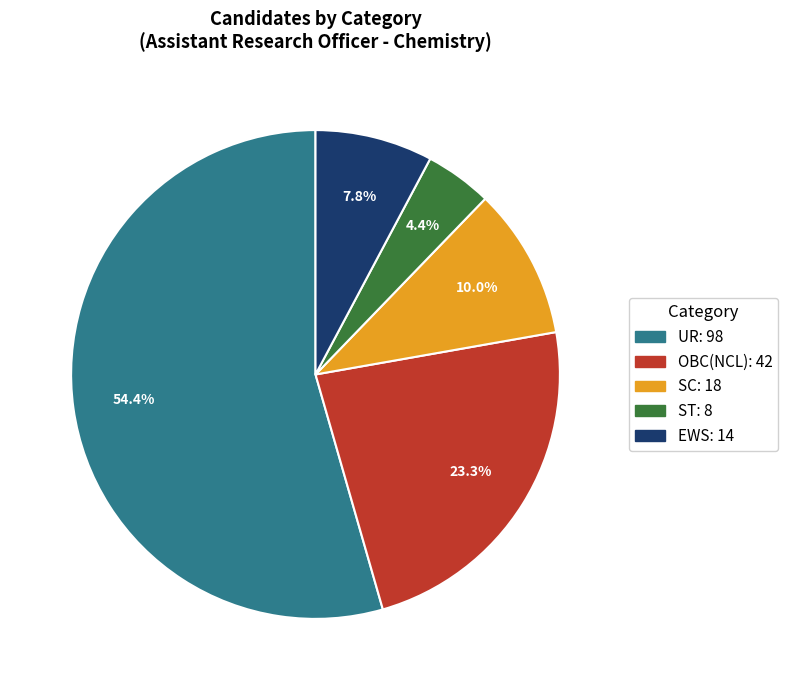

Is there a majority slice in this chart?

Yes